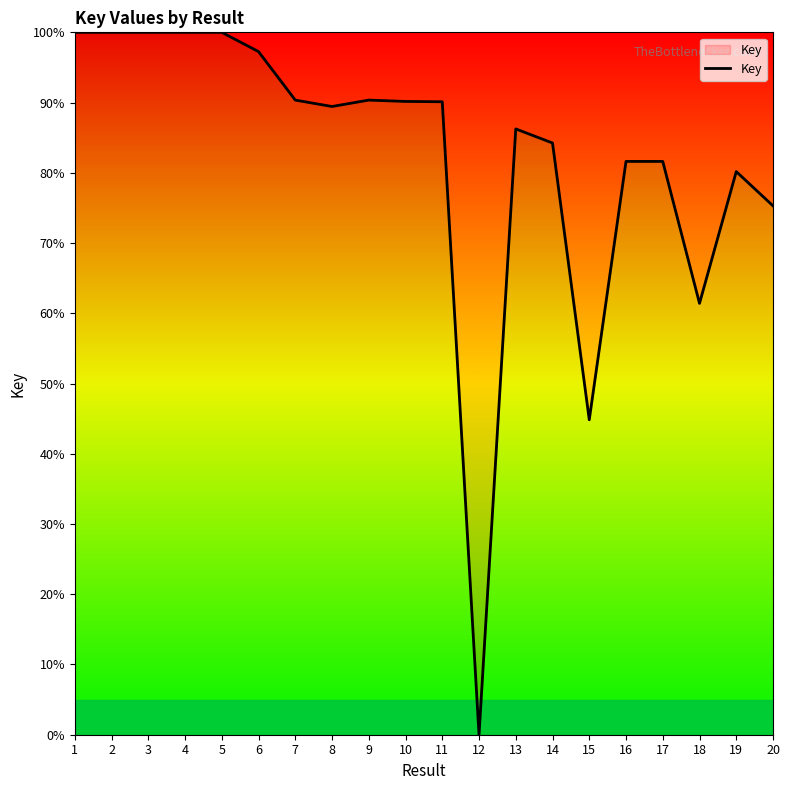

Which has a higher value, 12 or 6?

6